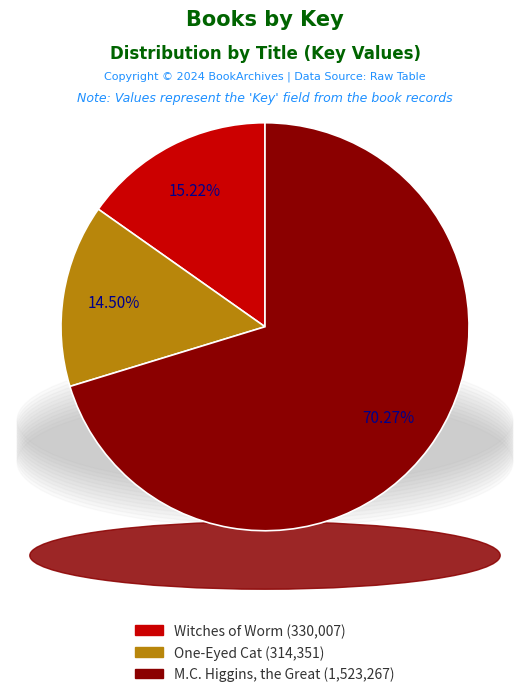

To the nearest percent, what is the average slice percentage?

33%